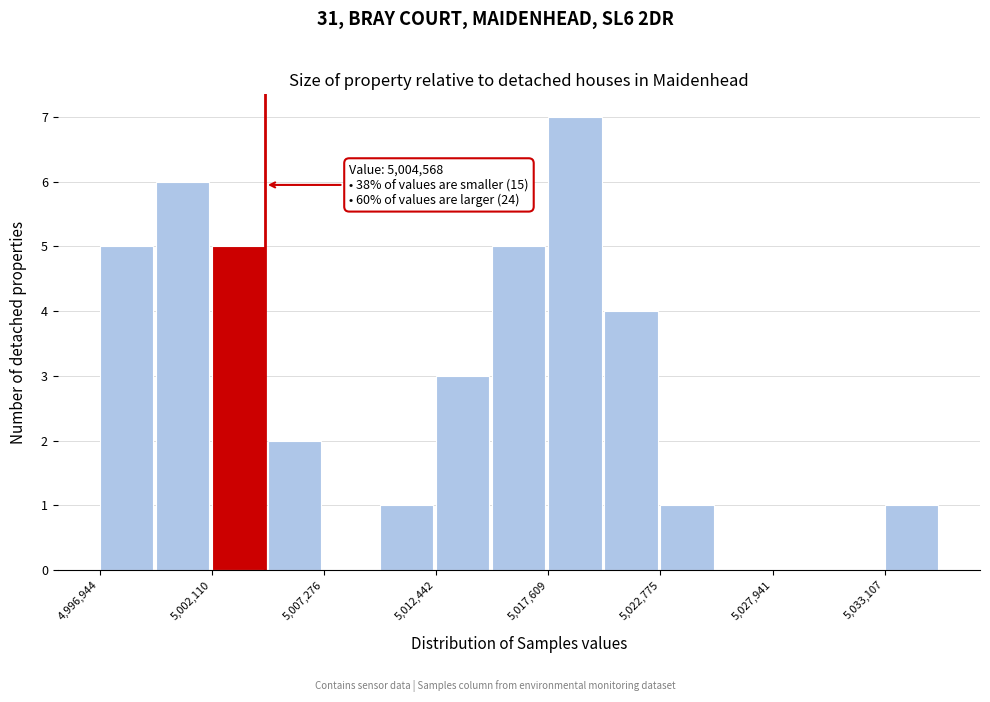

Around what value on the x-axis is the tallest bar? Give the approximate position of its centre, as read against the axis.

5019000